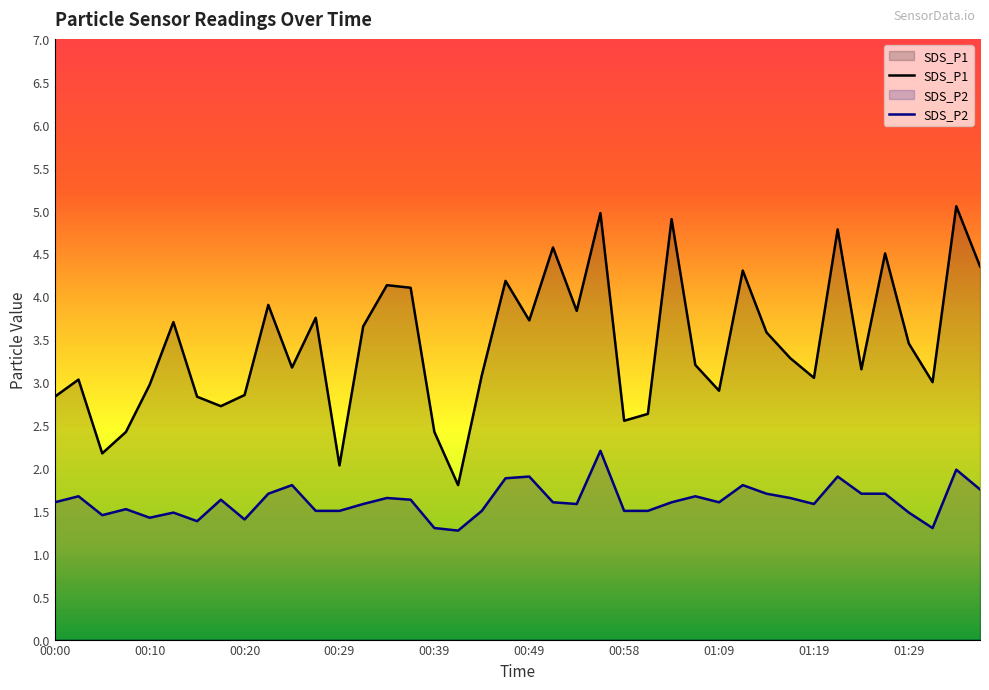

True or false: SDS_P1 and SDS_P2 cross at least once.

False